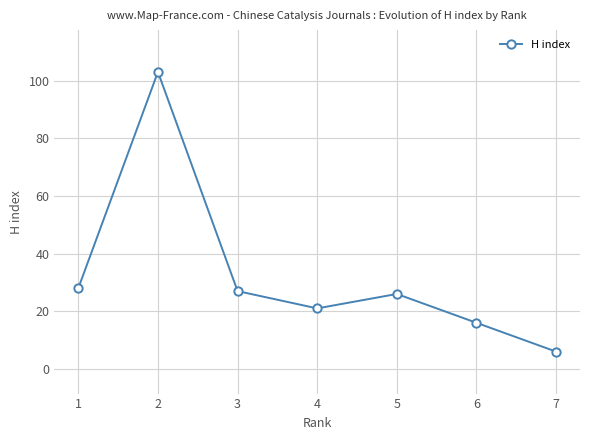

How many categories are shown in the chart?

7